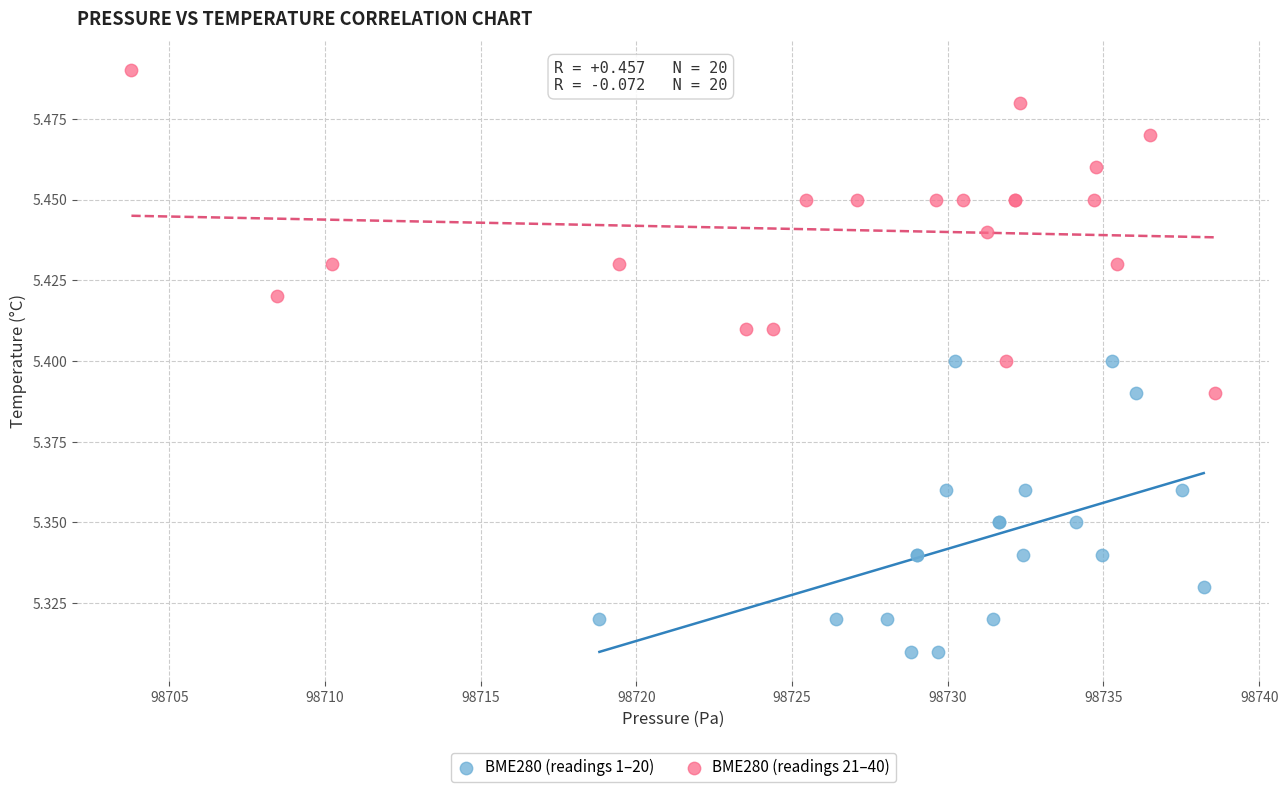

Which series contains the highest Y value?

BME280 (readings 21–40)